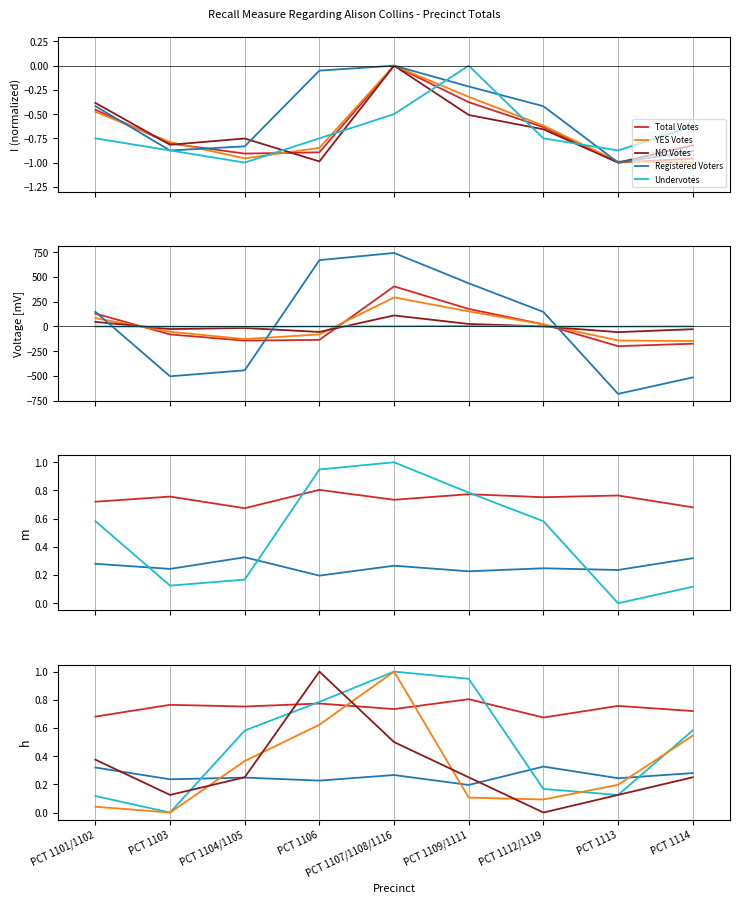

Reading left to right, list all the values displayed in this chart.

Total Votes: PCT 1101/1102=130.3	PCT 1103=-80.7	PCT 1104/1105=-143.7	PCT 1106=-135.7	PCT 1107/1108/1116=405.3	PCT 1109/1111=177.3	PCT 1112/1119=21.3	PCT 1113=-199.7	PCT 1114=-174.7
YES Votes: PCT 1101/1102=-0.5	PCT 1103=-0.8	PCT 1104/1105=-1.0	PCT 1106=-0.8	PCT 1107/1108/1116=0.0	PCT 1109/1111=-0.3	PCT 1112/1119=-0.6	PCT 1113=-1.0	PCT 1114=-1.0
NO Votes: PCT 1101/1102=46.3	PCT 1103=-26.7	PCT 1104/1105=-15.7	PCT 1106=-55.7	PCT 1107/1108/1116=111.3	PCT 1109/1111=25.3	PCT 1112/1119=0.3	PCT 1113=-57.7	PCT 1114=-27.7
Registered Voters: PCT 1101/1102=148.1	PCT 1103=-504.9	PCT 1104/1105=-443.9	PCT 1106=671.1	PCT 1107/1108/1116=744.1	PCT 1109/1111=437.1	PCT 1112/1119=147.1	PCT 1113=-682.9	PCT 1114=-515.9
Undervotes: PCT 1101/1102=-0.7	PCT 1103=-0.9	PCT 1104/1105=-1.0	PCT 1106=-0.7	PCT 1107/1108/1116=-0.5	PCT 1109/1111=0.0	PCT 1112/1119=-0.7	PCT 1113=-0.9	PCT 1114=-0.6